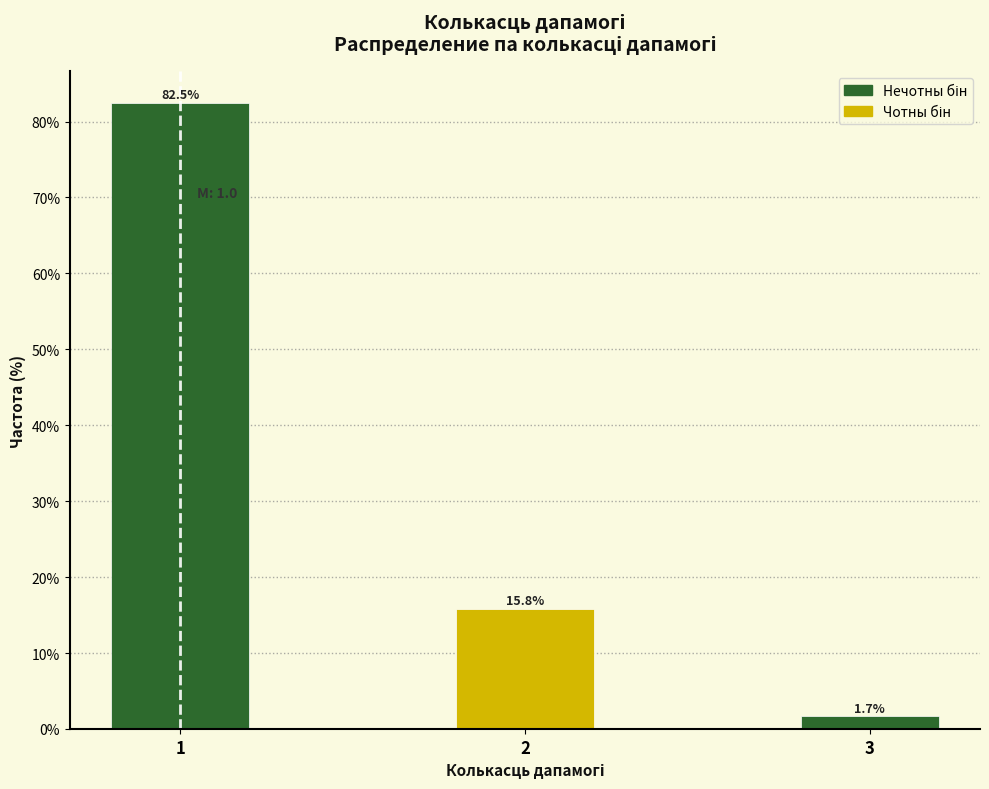

Reading right to left, extract all data points from this chart.

3=1.7	2=15.8	1=82.5